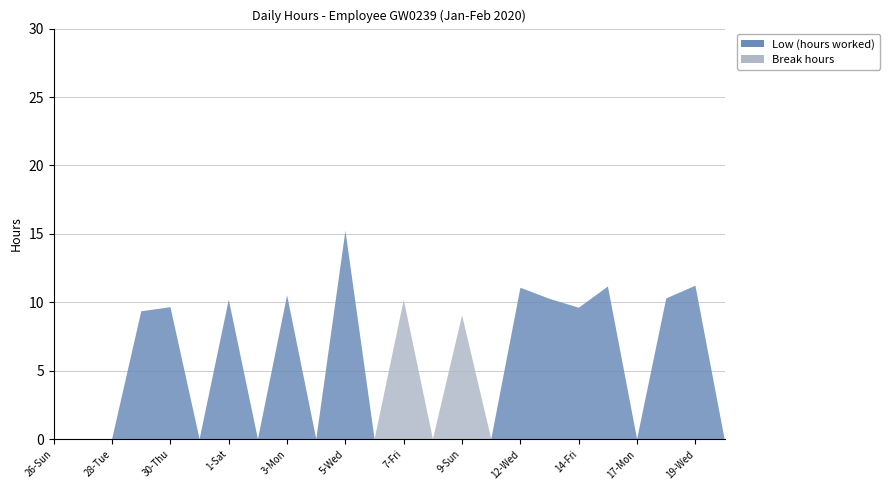

Reading right to left, extract all data points from this chart.

Low (hours worked): 19-Wed(2)=0.0	19-Wed=11.2	18-Tue=10.3	17-Mon=0.0	15-Sat=11.2	14-Fri=9.6	13-Thu=10.2	12-Wed=11.1	10-Mon=0.0	9-Sun=0.0	8-Sat=0.0	7-Fri=0.0	6-Thu=0.0	5-Wed=15.2	4-Tue=0.0	3-Mon=10.5	2-Sun=0.0	1-Sat=10.2	31-Fri=0.0	30-Thu=9.6	29-Wed=9.3	28-Tue=0.0	27-Mon=0.0	26-Sun=0.0
Break hours: 19-Wed(2)=0.0	19-Wed=0.0	18-Tue=0.0	17-Mon=0.0	15-Sat=0.0	14-Fri=0.0	13-Thu=0.0	12-Wed=0.0	10-Mon=0.0	9-Sun=9.1	8-Sat=0.0	7-Fri=10.2	6-Thu=0.0	5-Wed=0.0	4-Tue=0.0	3-Mon=0.0	2-Sun=0.0	1-Sat=0.0	31-Fri=0.0	30-Thu=0.0	29-Wed=0.0	28-Tue=0.0	27-Mon=0.0	26-Sun=0.0